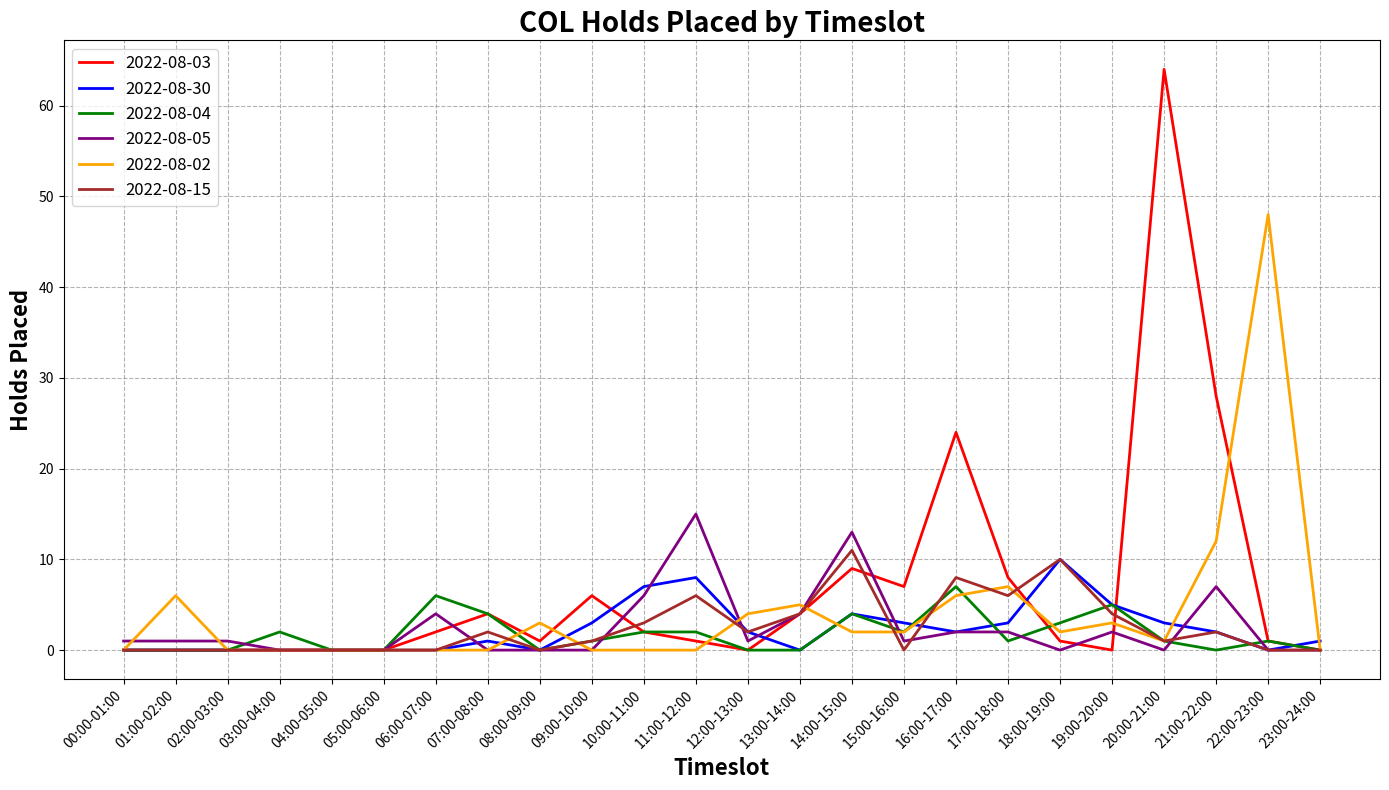

Which series has the largest range (max minus min)?

2022-08-03